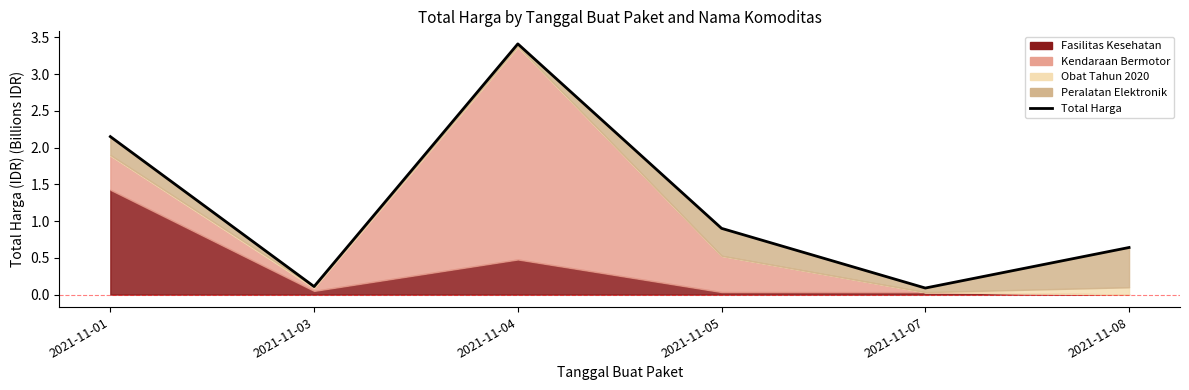

What is the change in value from 2021-11-03 to 2021-11-04?

+3.3